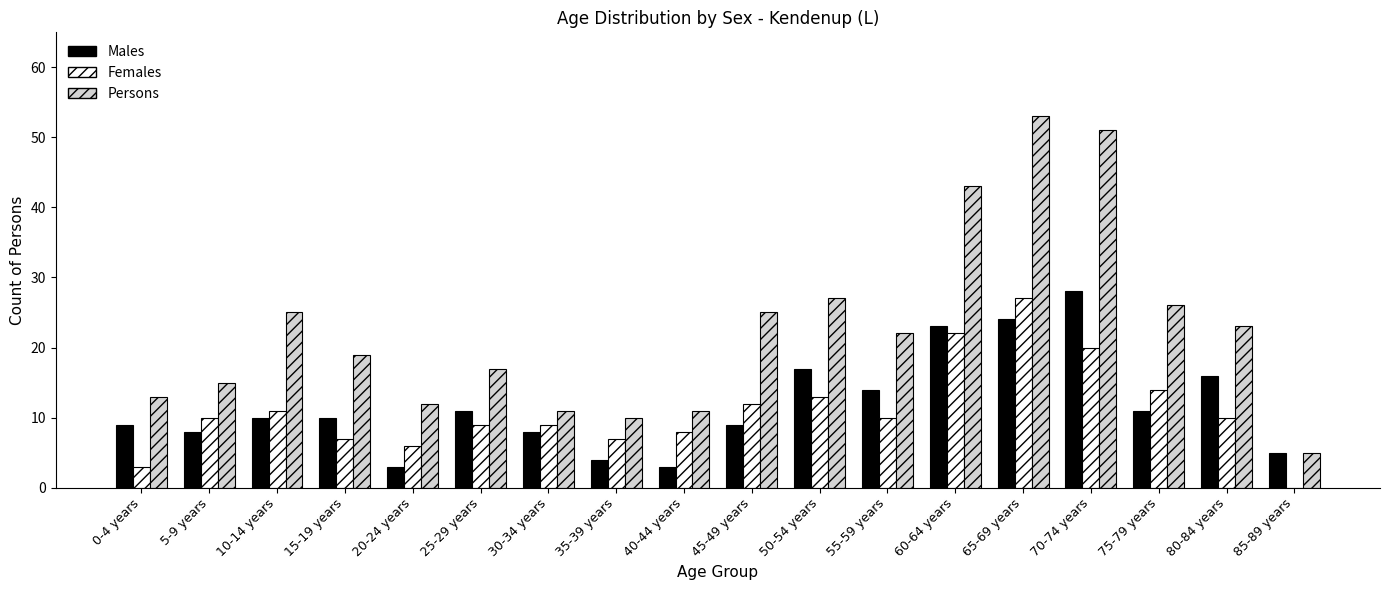

Reading right to left, transcribe all the data shown in this chart.

Males: 85-89 years=5	80-84 years=16	75-79 years=11	70-74 years=28	65-69 years=24	60-64 years=23	55-59 years=14	50-54 years=17	45-49 years=9	40-44 years=3	35-39 years=4	30-34 years=8	25-29 years=11	20-24 years=3	15-19 years=10	10-14 years=10	5-9 years=8	0-4 years=9
Females: 85-89 years=0	80-84 years=10	75-79 years=14	70-74 years=20	65-69 years=27	60-64 years=22	55-59 years=10	50-54 years=13	45-49 years=12	40-44 years=8	35-39 years=7	30-34 years=9	25-29 years=9	20-24 years=6	15-19 years=7	10-14 years=11	5-9 years=10	0-4 years=3
Persons: 85-89 years=5	80-84 years=23	75-79 years=26	70-74 years=51	65-69 years=53	60-64 years=43	55-59 years=22	50-54 years=27	45-49 years=25	40-44 years=11	35-39 years=10	30-34 years=11	25-29 years=17	20-24 years=12	15-19 years=19	10-14 years=25	5-9 years=15	0-4 years=13